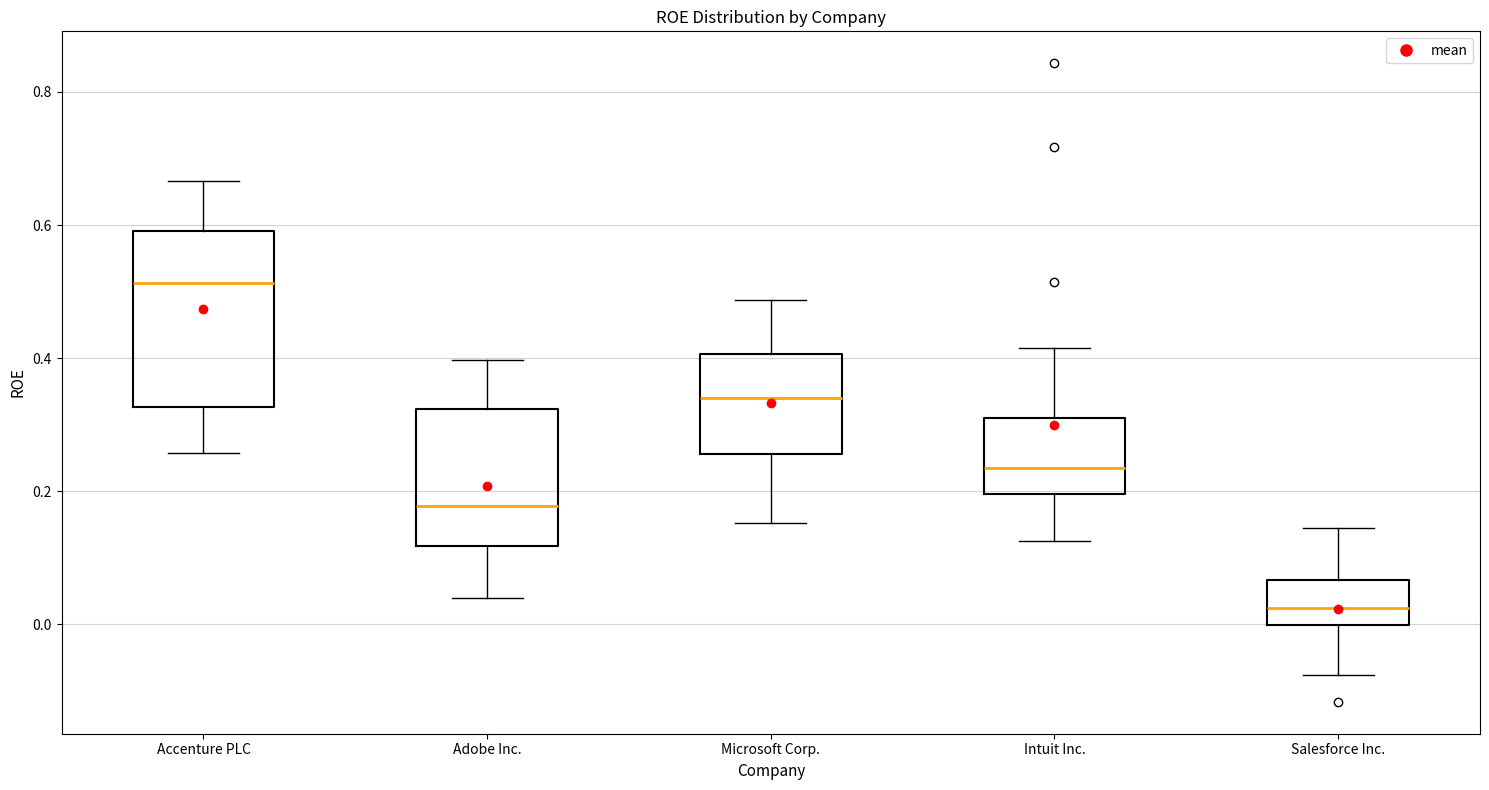

Reading left to right, transcribe this box plot: for each box, give where its median line is, the range the box spans, and where its two whiskers end, as read against the y-axis. The values are not printed on the chart, so give them approximately, as read against the axis.

Accenture PLC: median 0.52, box 0.32 to 0.60, whiskers 0.26 to 0.66
Adobe Inc.: median 0.18, box 0.12 to 0.32, whiskers 0.04 to 0.40
Microsoft Corp.: median 0.34, box 0.26 to 0.40, whiskers 0.16 to 0.48
Intuit Inc.: median 0.24, box 0.20 to 0.32, whiskers 0.12 to 0.42
Salesforce Inc.: median 0.02, box 0.00 to 0.06, whiskers -0.08 to 0.14